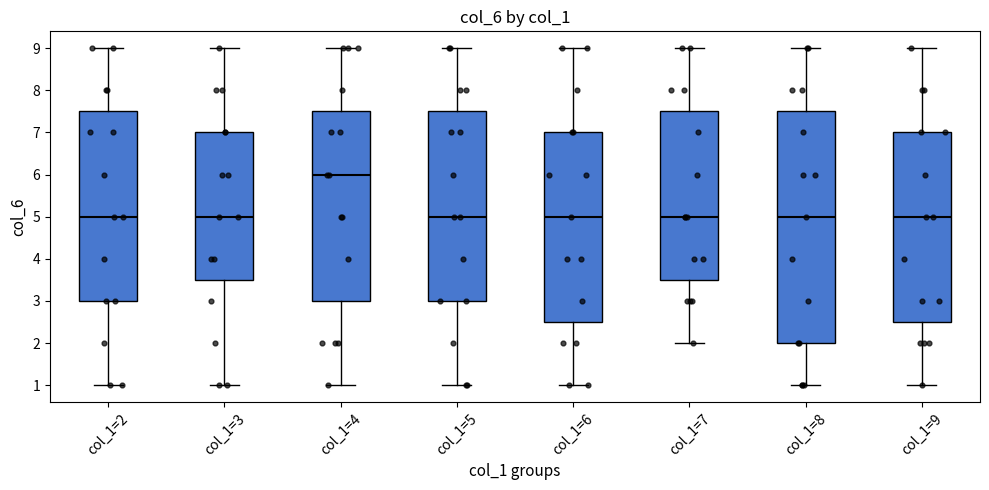

Where does the upper whisker of the box for col_1=5 end on the y-axis? The values are not printed on the chart, so give them approximately, as read against the axis.

9.0